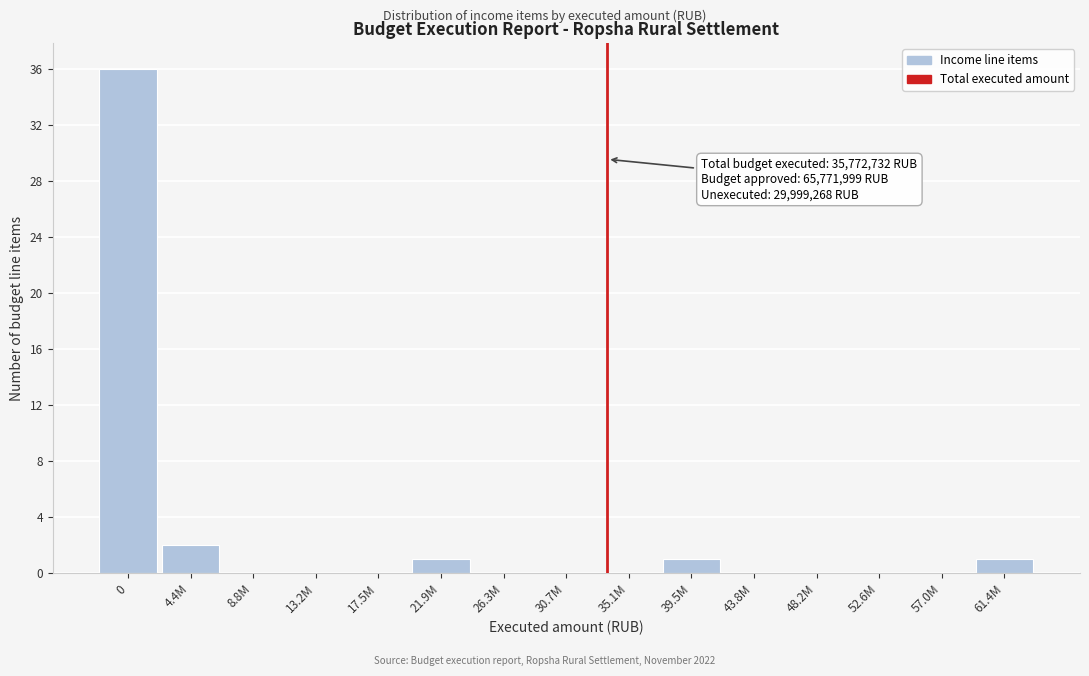

Reading left to right, what are all the values shown in this chart?

0=36	4.4M=2	8.8M=0	13.2M=0	17.5M=0	21.9M=1	26.3M=0	30.7M=0	35.1M=0	39.5M=1	43.8M=0	48.2M=0	52.6M=0	57.0M=0	61.4M=1